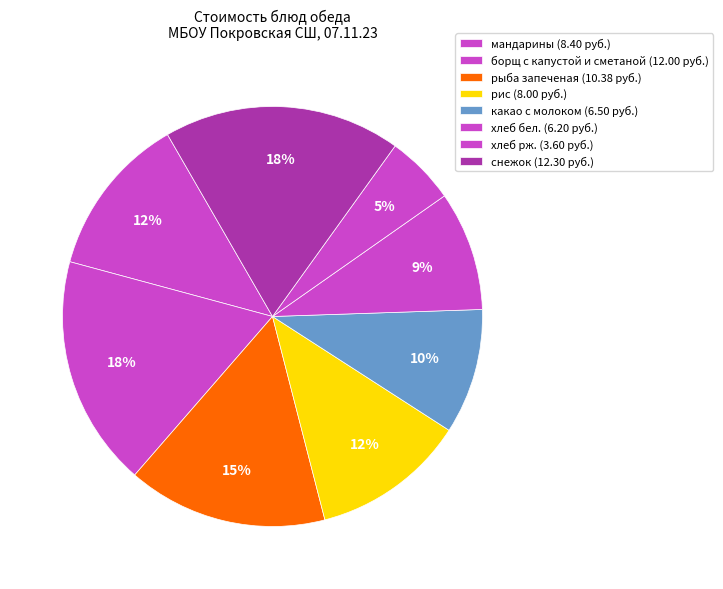

How many segments does this pie chart have?

8